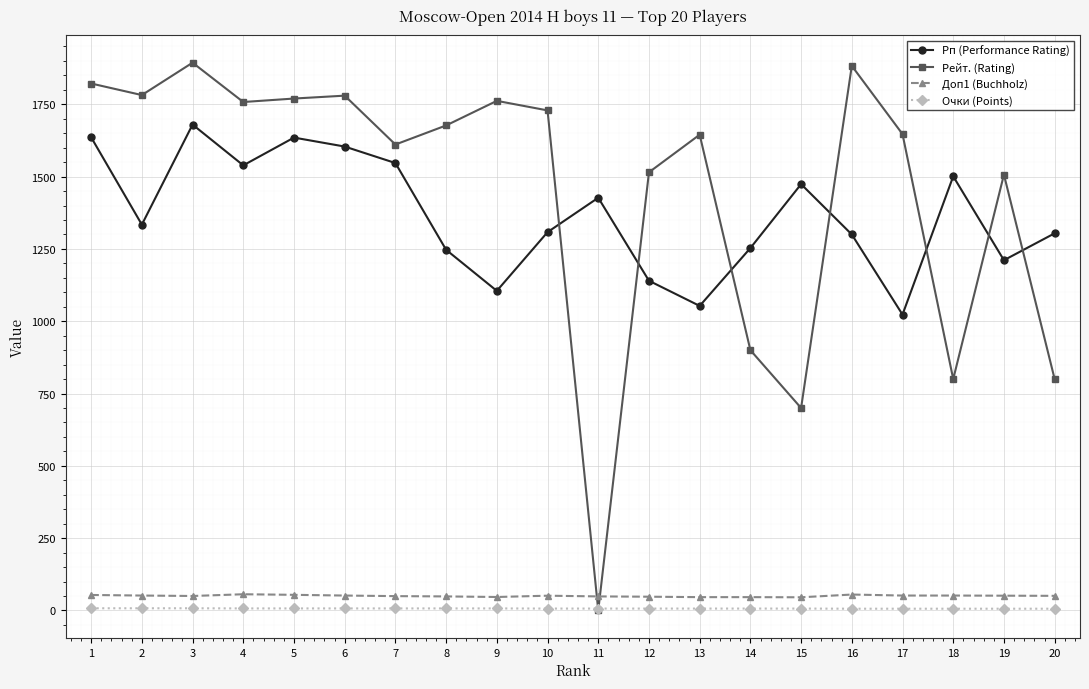

After their last crossing, which series has the higher values: Рп (Performance Rating) or Рейт. (Rating)?

Рп (Performance Rating)